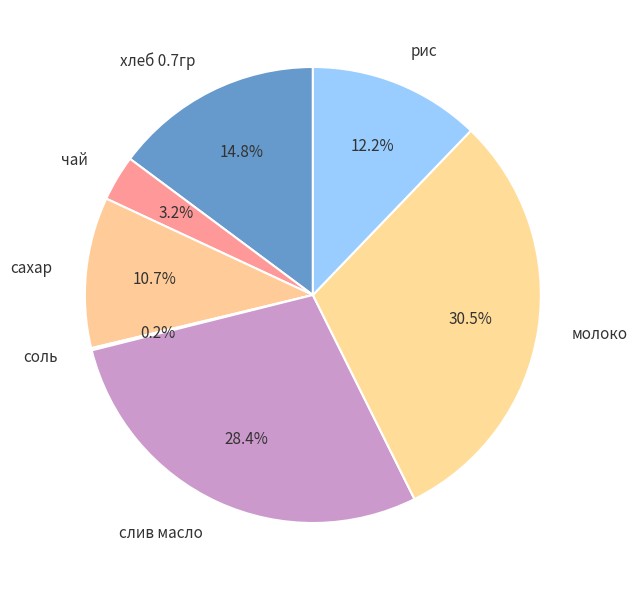

What is the largest slice in the pie chart?

молоко